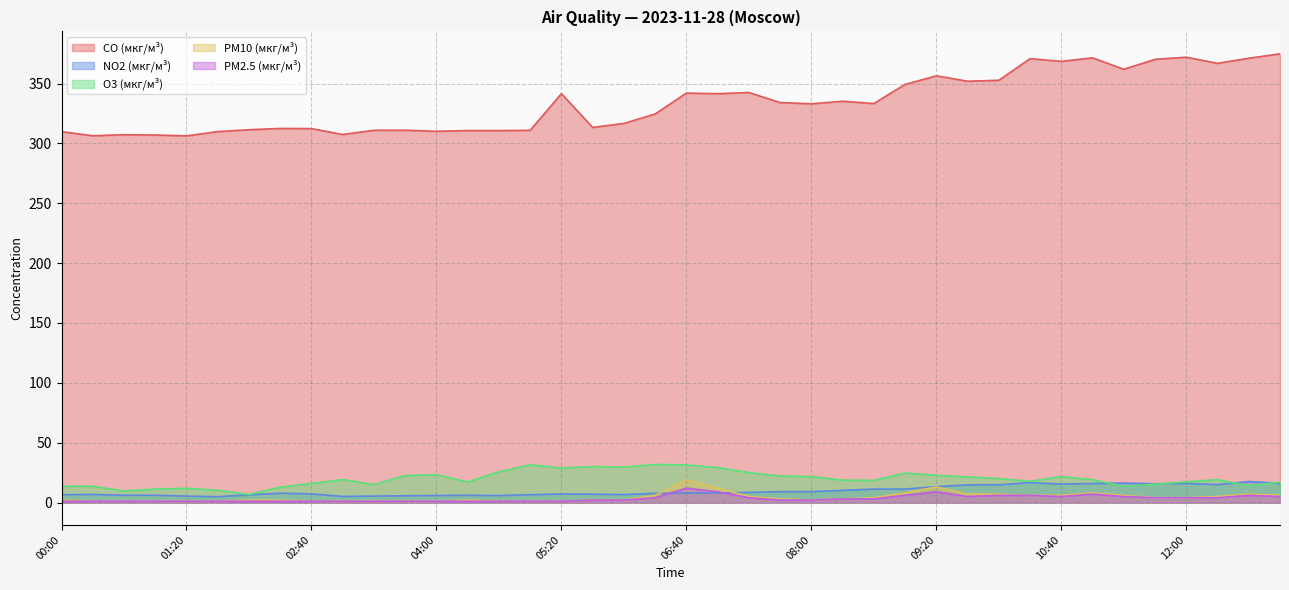

Which series changed the most between 01:20 and 09:20?

CO (мкг/м³)